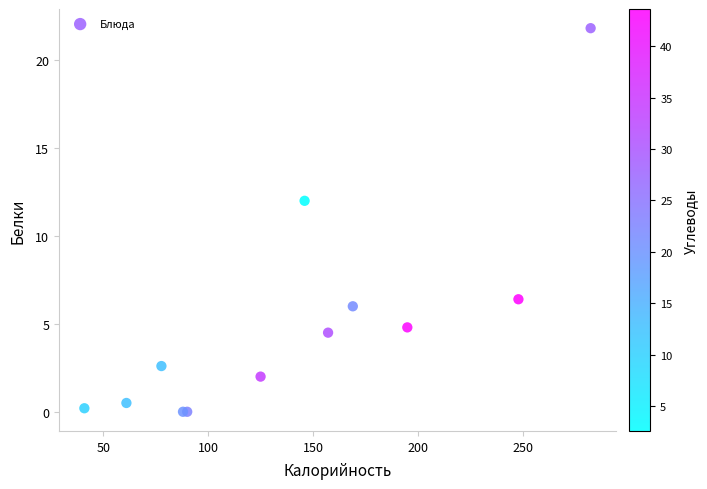

What Y value in the scatter plot is closest to 10?

12.0